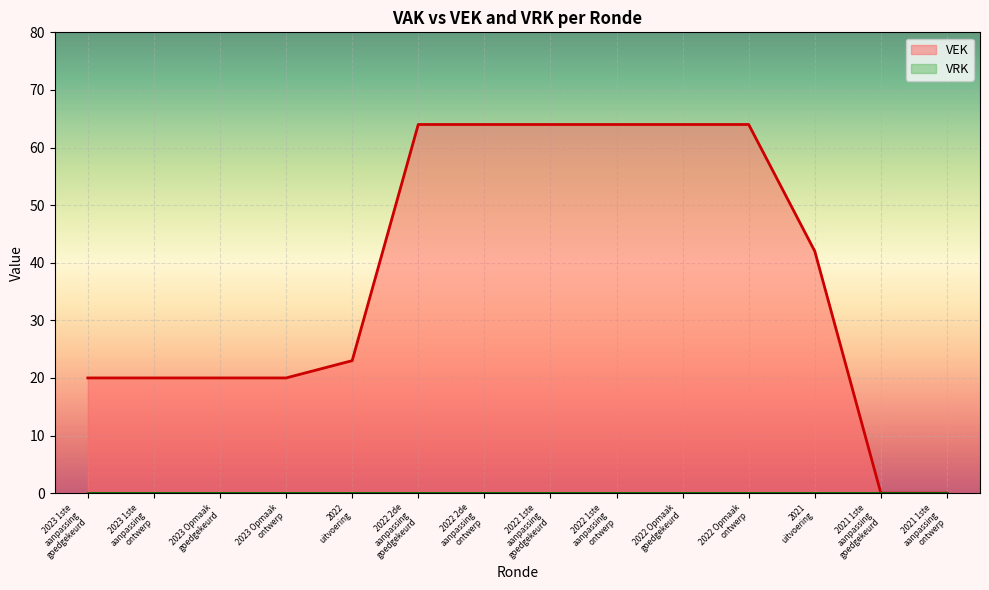

At which label is VEK closest to 32?

2022
uitvoering